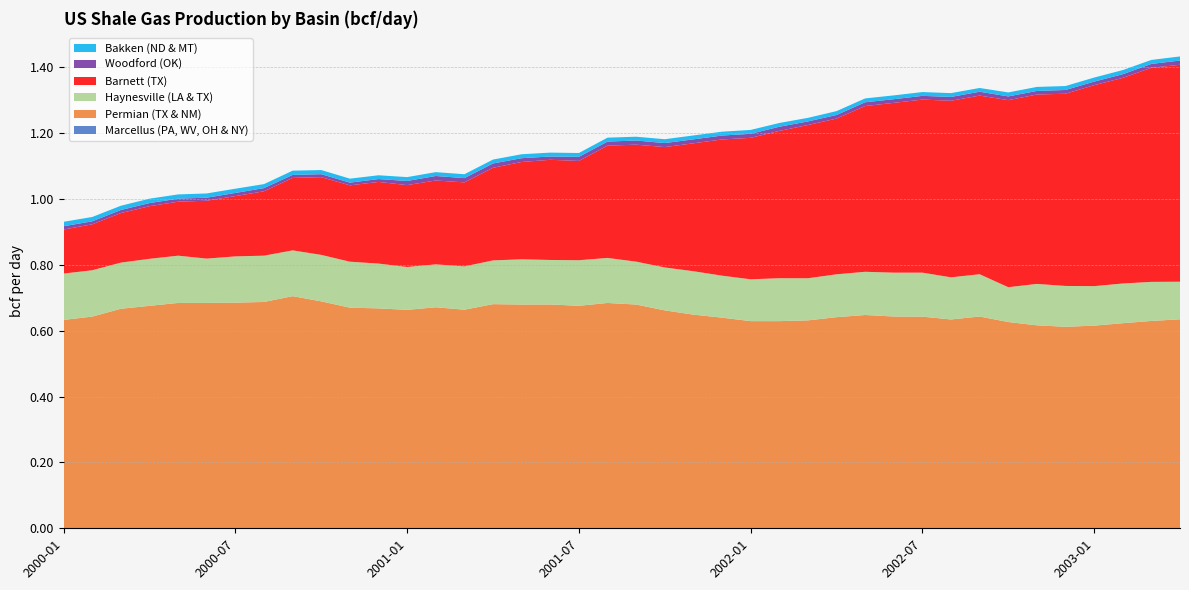

Reading left to right, transcribe all the data shown in this chart.

Marcellus (PA, WV, OH & NY): 0.0	0.0	0.0	0.0	0.0	0.0	0.0	0.0	0.0	0.0	0.0	0.0	0.0	0.0	0.0	0.0	0.0	0.0	0.0	0.0	0.0	0.0	0.0	0.0	0.0	0.0	0.0	0.0	0.0	0.0	0.0	0.0	0.0	0.0	0.0	0.0	0.0	0.0	0.0	0.0
Permian (TX & NM): 0.6	0.6	0.7	0.7	0.7	0.7	0.7	0.7	0.7	0.7	0.7	0.7	0.7	0.7	0.7	0.7	0.7	0.7	0.7	0.7	0.7	0.7	0.6	0.6	0.6	0.6	0.6	0.6	0.6	0.6	0.6	0.6	0.6	0.6	0.6	0.6	0.6	0.6	0.6	0.6
Haynesville (LA & TX): 0.1	0.1	0.1	0.1	0.1	0.1	0.1	0.1	0.1	0.1	0.1	0.1	0.1	0.1	0.1	0.1	0.1	0.1	0.1	0.1	0.1	0.1	0.1	0.1	0.1	0.1	0.1	0.1	0.1	0.1	0.1	0.1	0.1	0.1	0.1	0.1	0.1	0.1	0.1	0.1
Barnett (TX): 0.1	0.1	0.2	0.2	0.2	0.2	0.2	0.2	0.2	0.2	0.2	0.2	0.2	0.3	0.3	0.3	0.3	0.3	0.3	0.3	0.4	0.4	0.4	0.4	0.4	0.4	0.5	0.5	0.5	0.5	0.5	0.5	0.5	0.6	0.6	0.6	0.6	0.6	0.7	0.7
Woodford (OK): 0.0	0.0	0.0	0.0	0.0	0.0	0.0	0.0	0.0	0.0	0.0	0.0	0.0	0.0	0.0	0.0	0.0	0.0	0.0	0.0	0.0	0.0	0.0	0.0	0.0	0.0	0.0	0.0	0.0	0.0	0.0	0.0	0.0	0.0	0.0	0.0	0.0	0.0	0.0	0.0
Bakken (ND & MT): 0.0	0.0	0.0	0.0	0.0	0.0	0.0	0.0	0.0	0.0	0.0	0.0	0.0	0.0	0.0	0.0	0.0	0.0	0.0	0.0	0.0	0.0	0.0	0.0	0.0	0.0	0.0	0.0	0.0	0.0	0.0	0.0	0.0	0.0	0.0	0.0	0.0	0.0	0.0	0.0